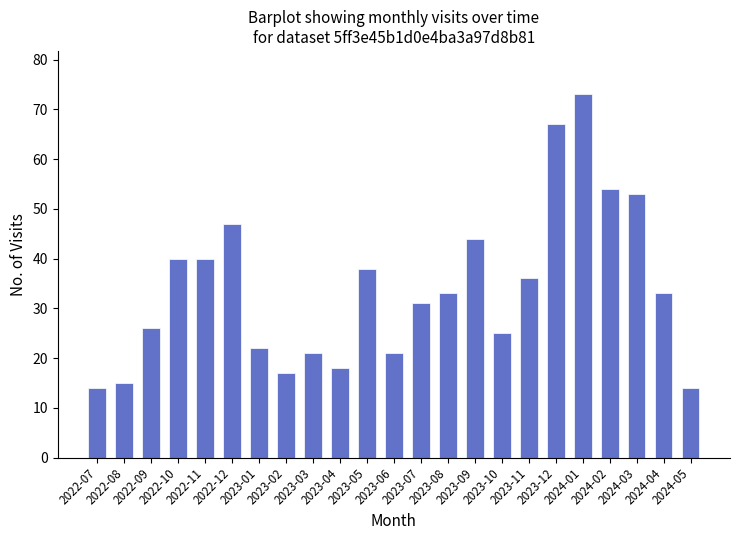

What is the difference between the values at 2023-12 and 2023-03?

46